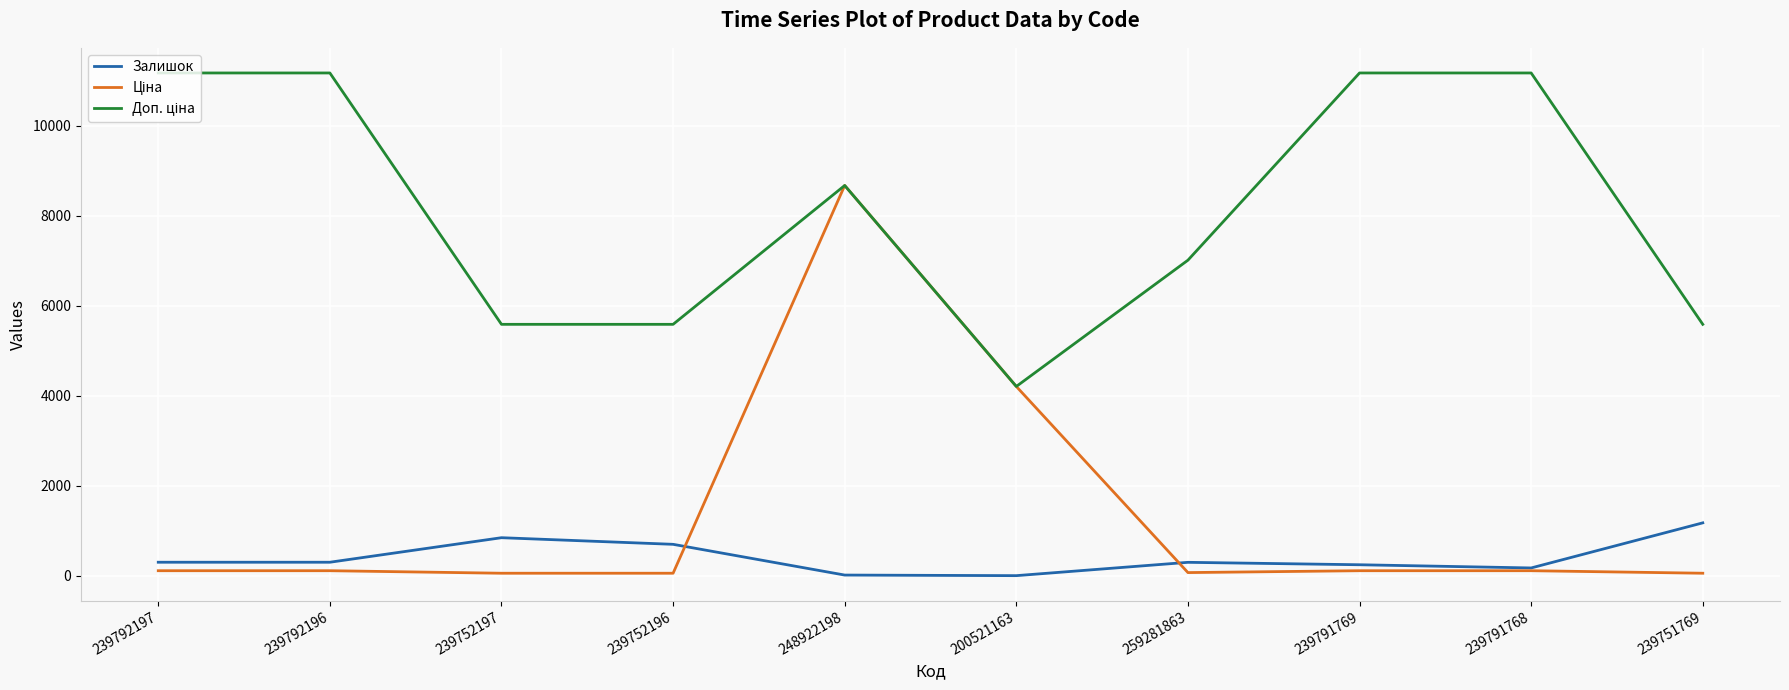

What is the difference between the highest and lowest values at 239792196?

11057.3